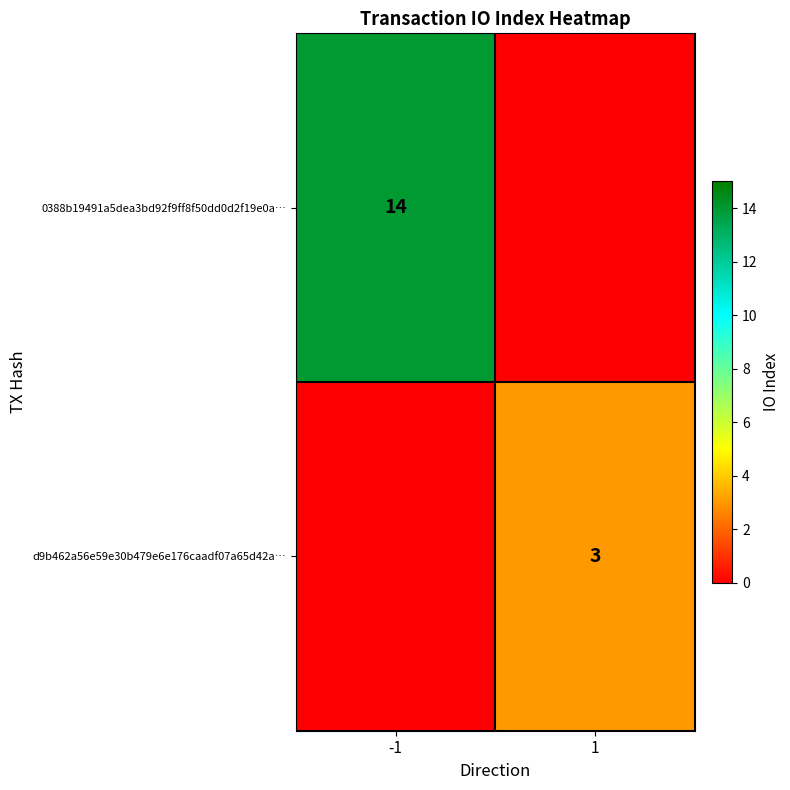

Is it true that d9b462a56e59e30b479e6e176caadf07a65d42a… equals 5 at 1?

False